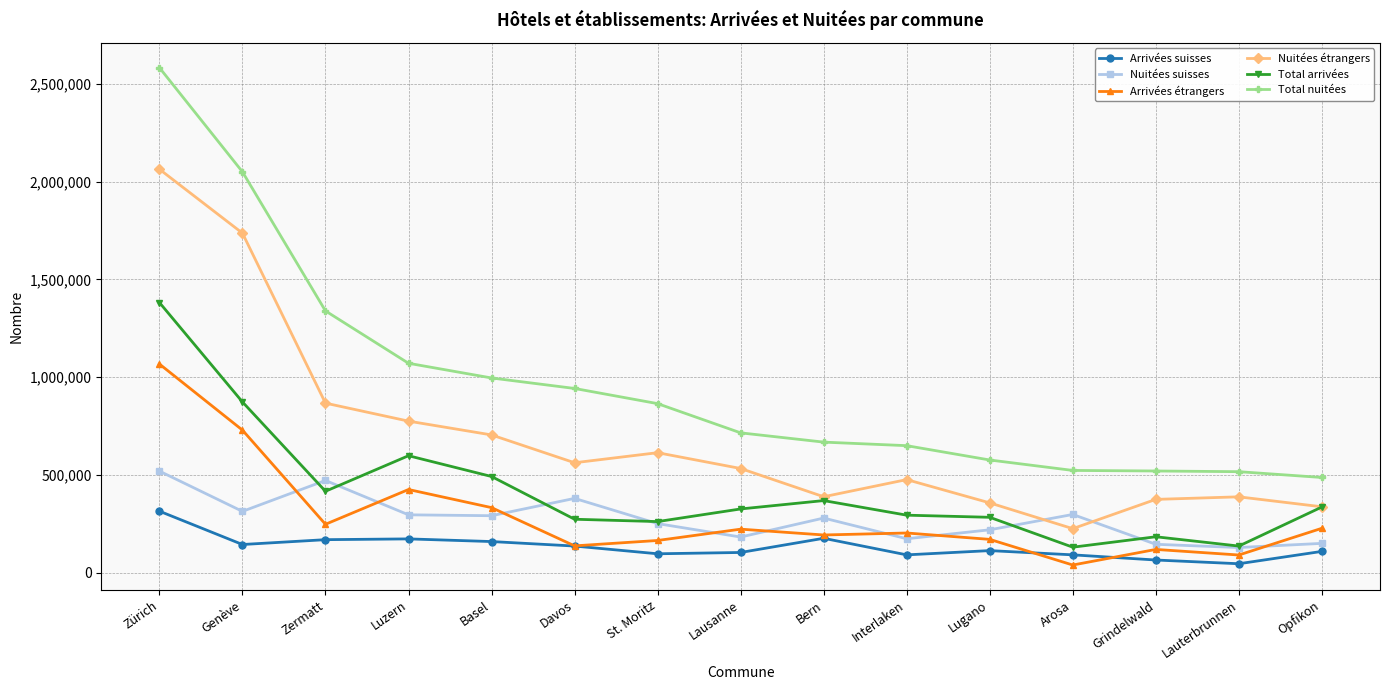

What is the sum of the Arrivées suisses values at St. Moritz and Bern?

272471